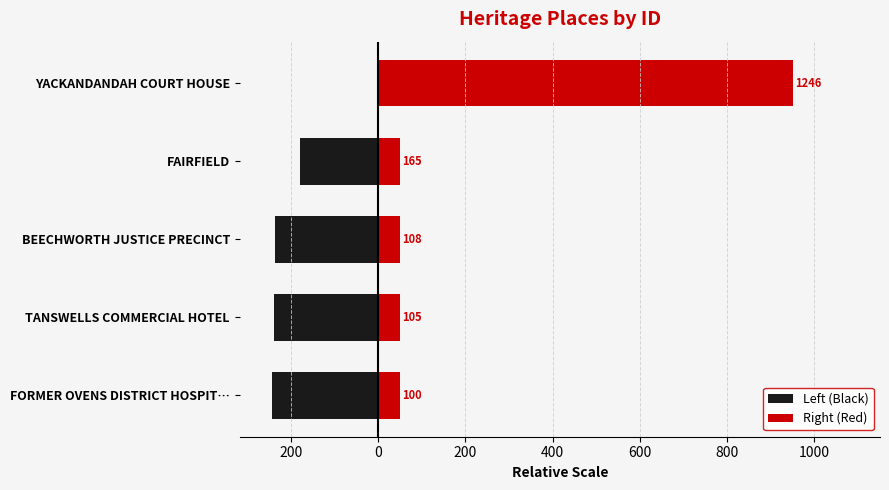

Count the number of data series in this chart.

2